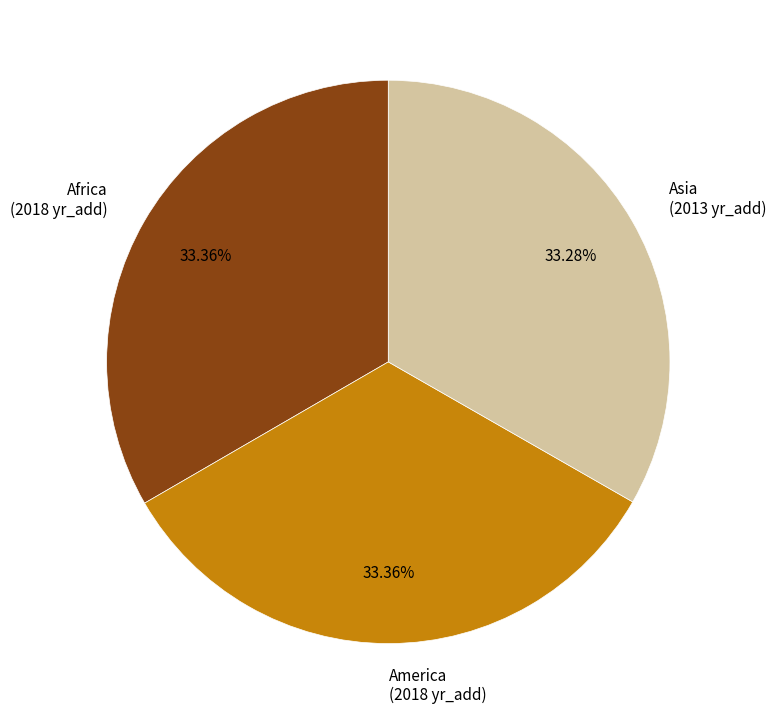

Is the sum of Africa (2018 yr_add) and America (2018 yr_add) greater than half?

Yes